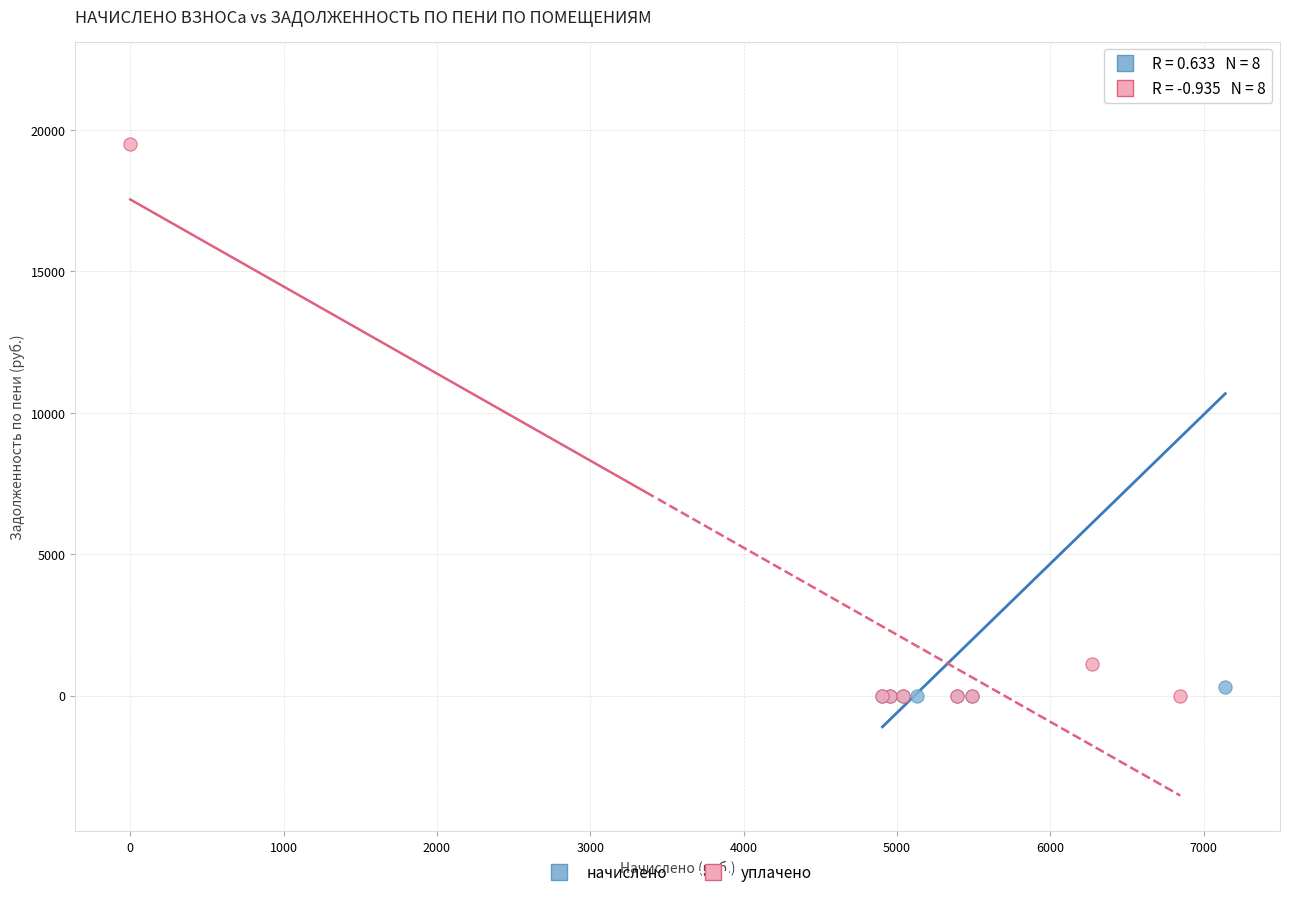

What are all the series names shown in the legend?

начислено, уплачено